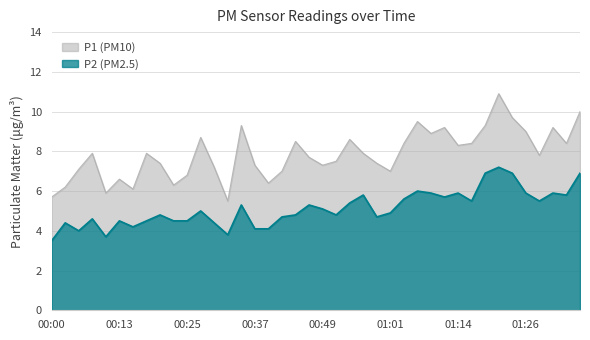

At how many categories does at least one series exceed 7?

29